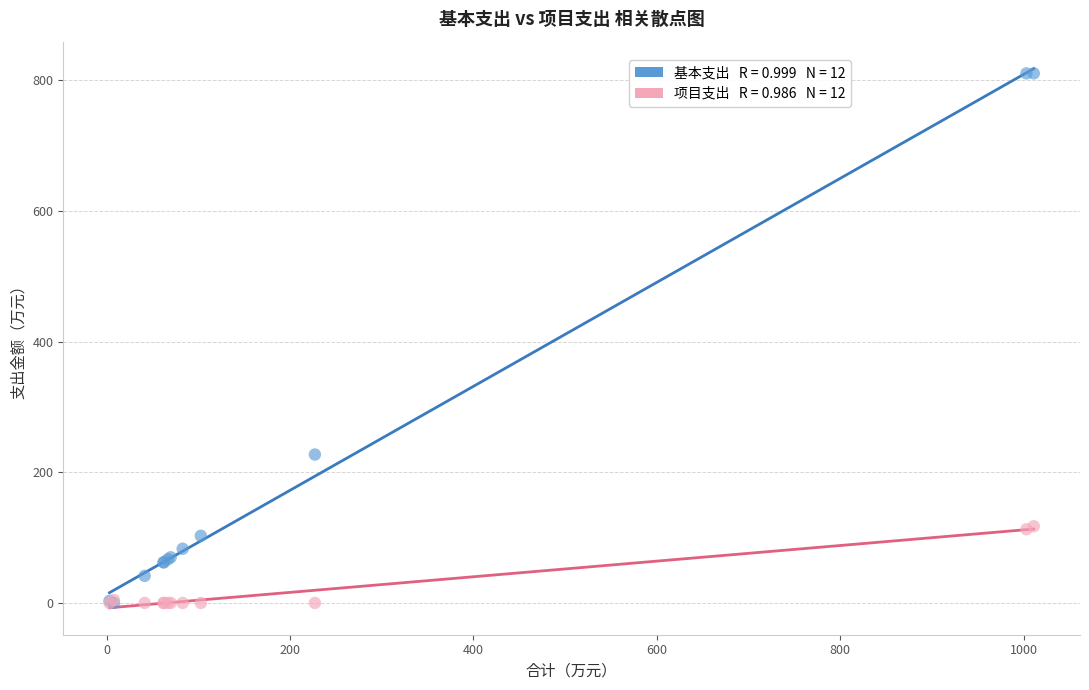

Across all series, what Y value is closest to 405?

227.1